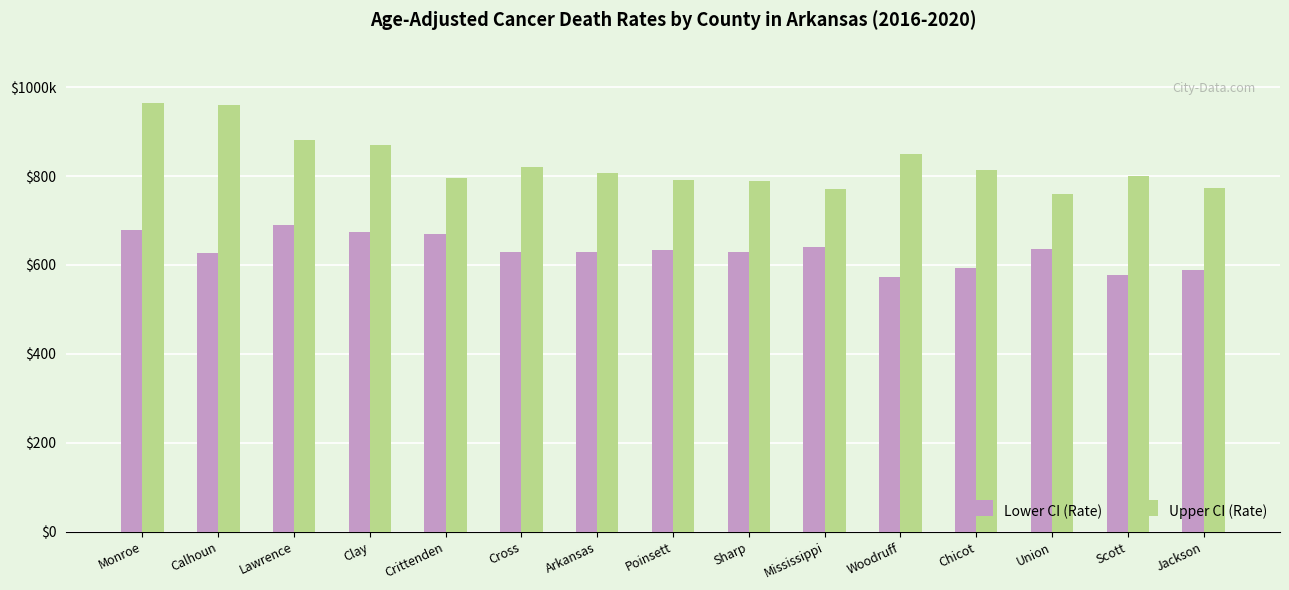

Rank the series at Woodruff from lowest to highest value.

Lower CI (Rate), Upper CI (Rate)